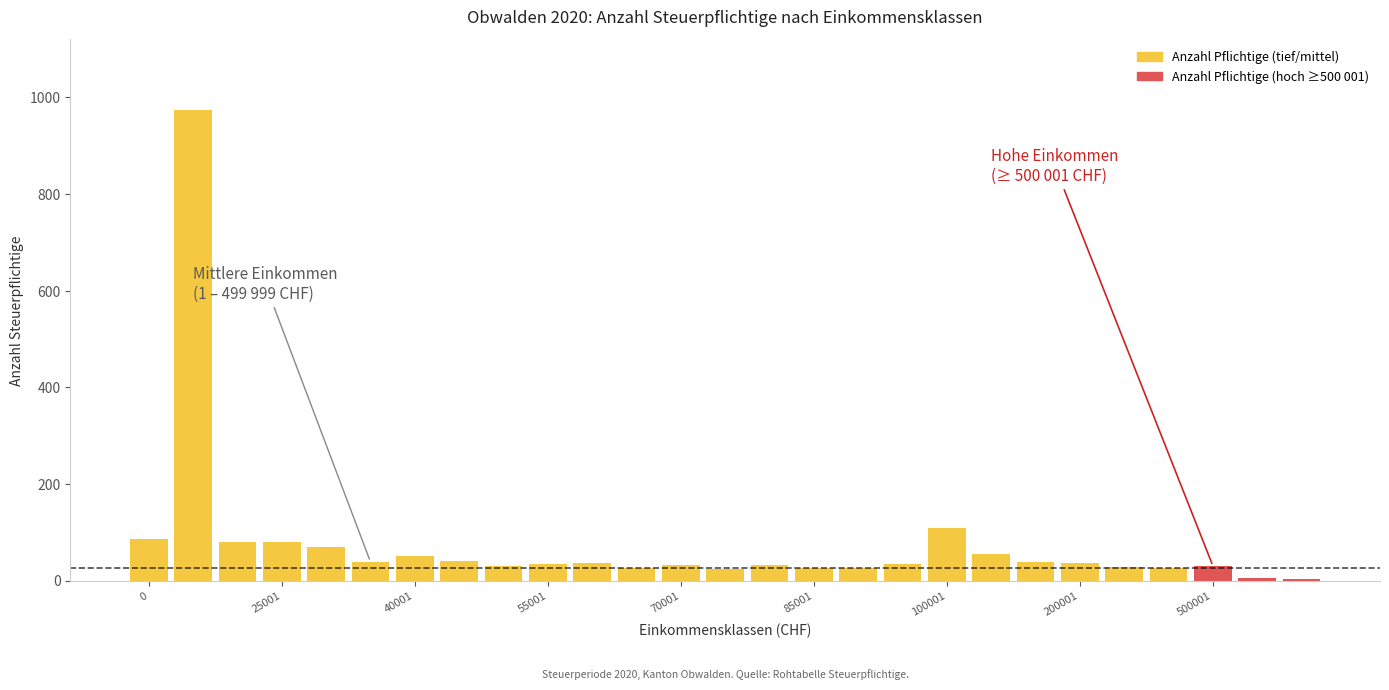

What is the greatest value displayed?

974